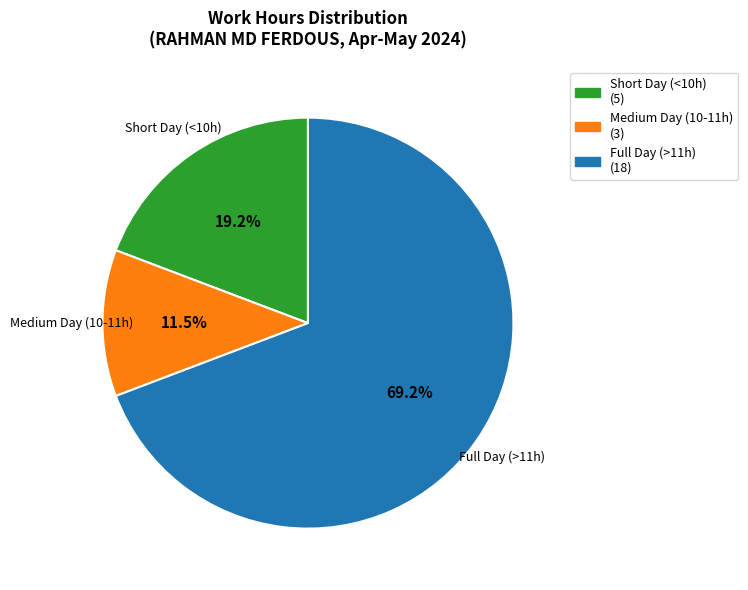

Which category has the biggest portion of the pie?

Full Day (>11h)